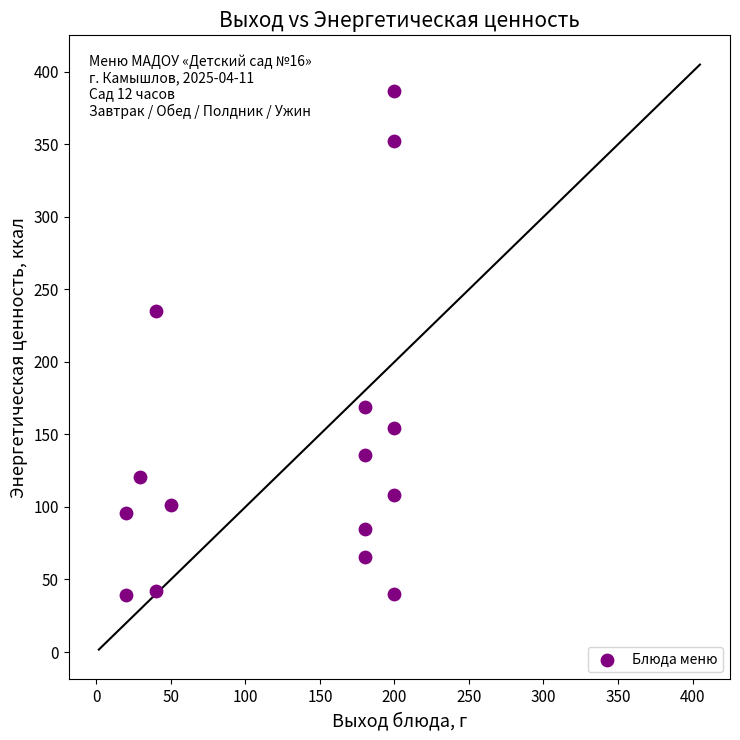

What is the range of X values (max minus min)?

180.0